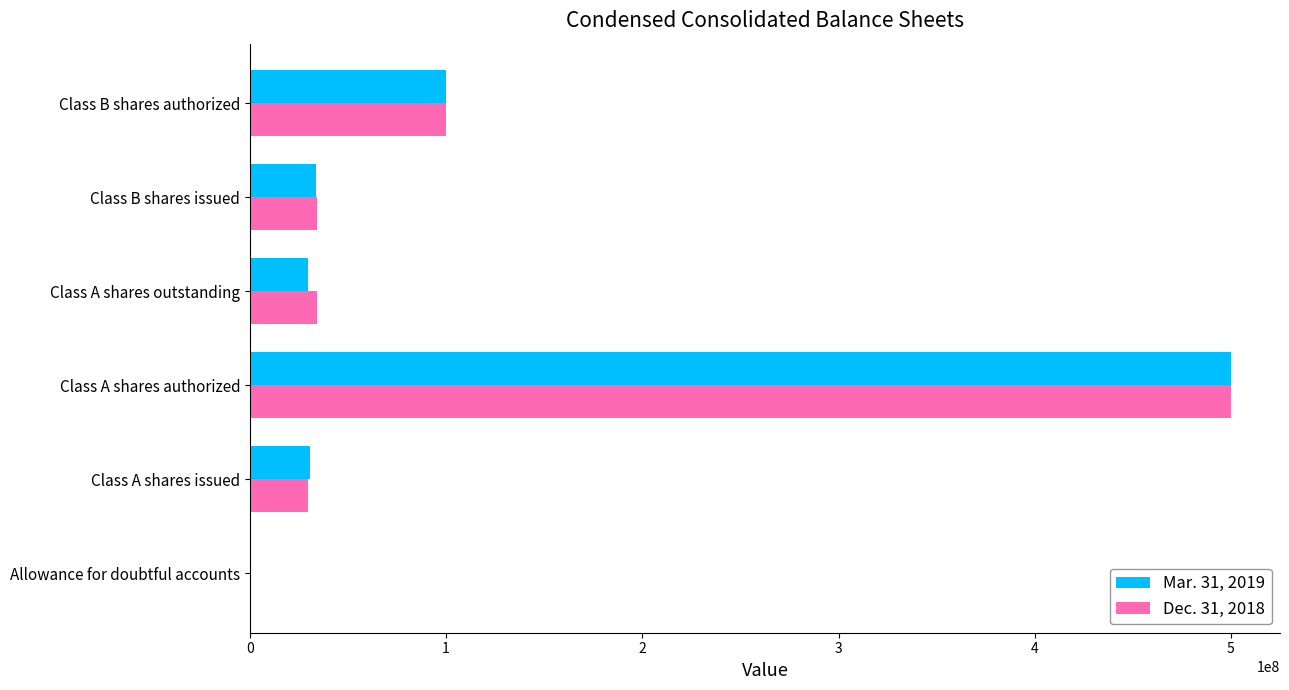

The Mar. 31, 2019 series shows 500000000 at Class A shares authorized. True or false?

True